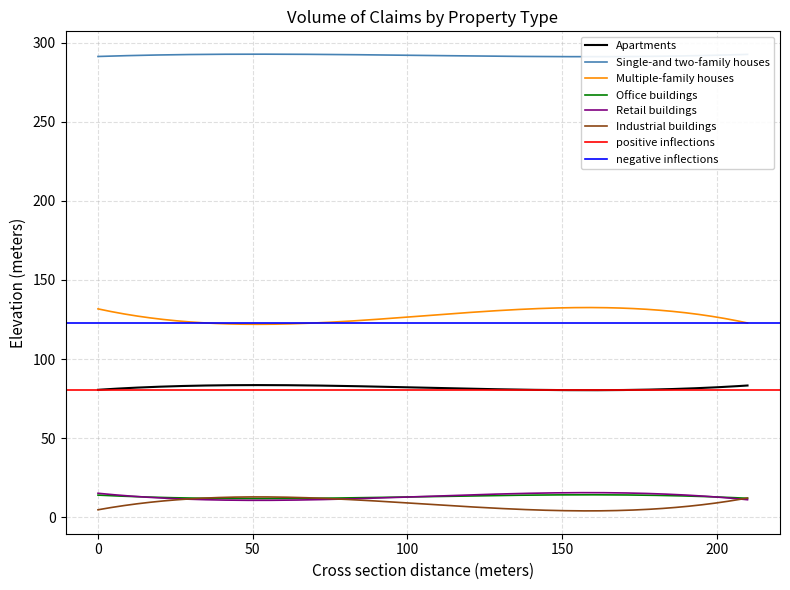

Between Retail buildings and 9, which series saw the biggest shift?

Apartments